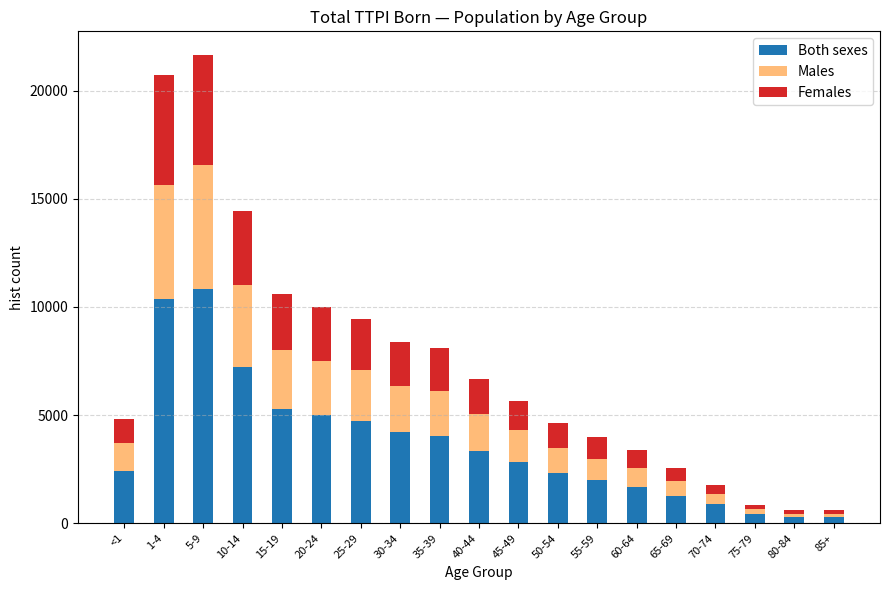

Which category has the highest value in the Both sexes series?

5-9